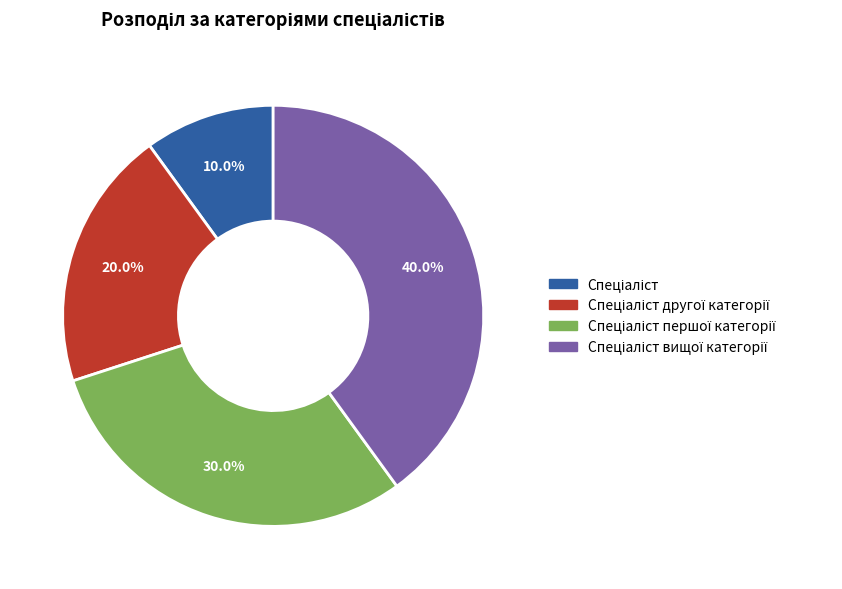

Does any single category account for the majority?

No